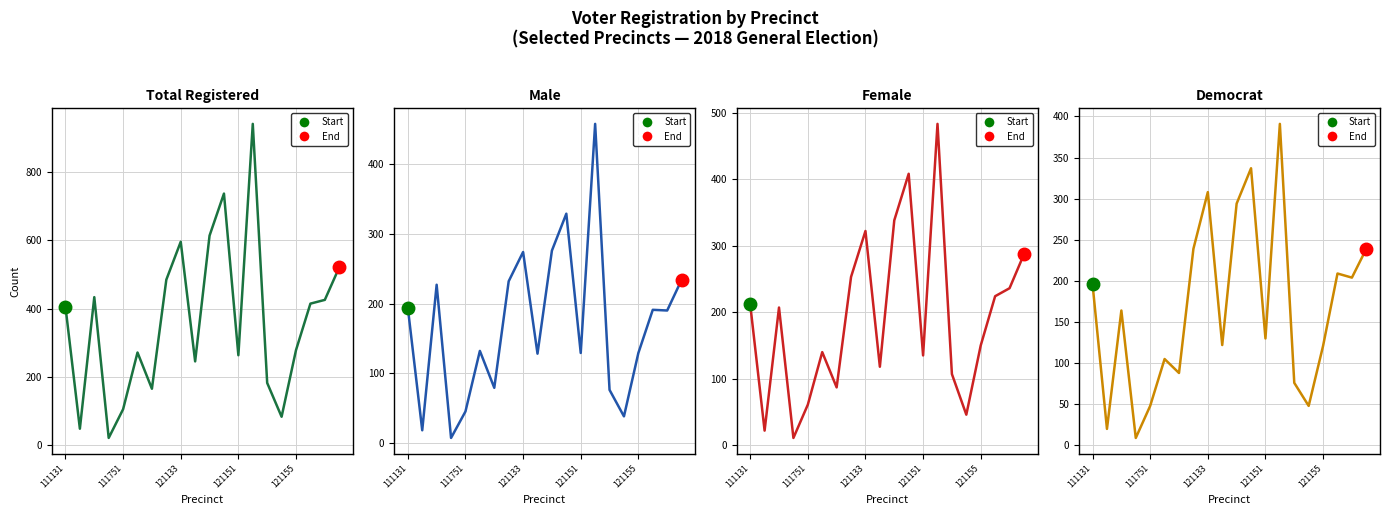

Reading right to left, list all the values displayed in this chart.

totreg_r: 521	426	415	279	84	183	941	264	737	614	246	596	485	166	272	106	22	434	49	406
male: 234	190	191	129	38	76	458	129	329	276	128	274	232	79	132	45	7	227	18	194
female: 287	236	224	150	46	107	483	135	408	338	118	322	253	87	140	61	11	207	22	212
dem: 239	204	209	121	48	76	391	130	337	294	122	308	239	88	105	48	9	164	20	196